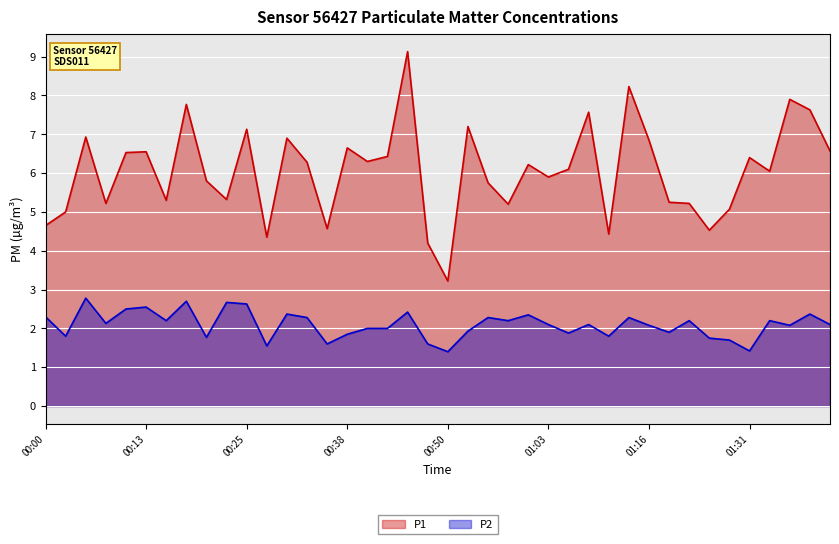

Does the chart display data point markers on the line(s)?

No